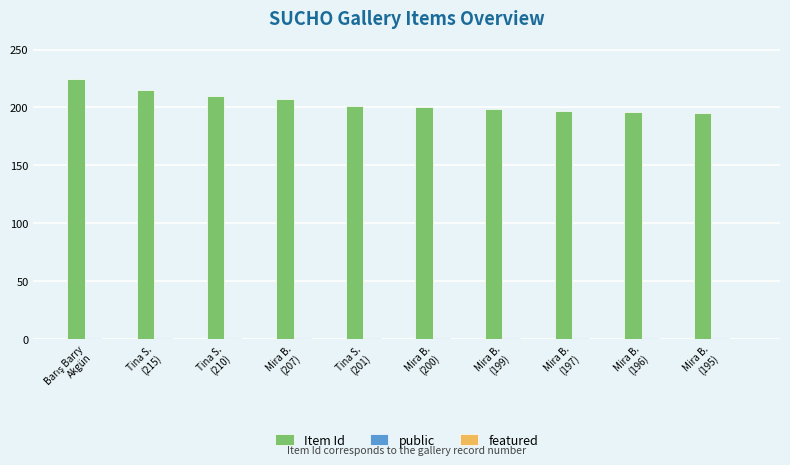

What is the label of the 3rd bar from the left?

Tina S.
(210)